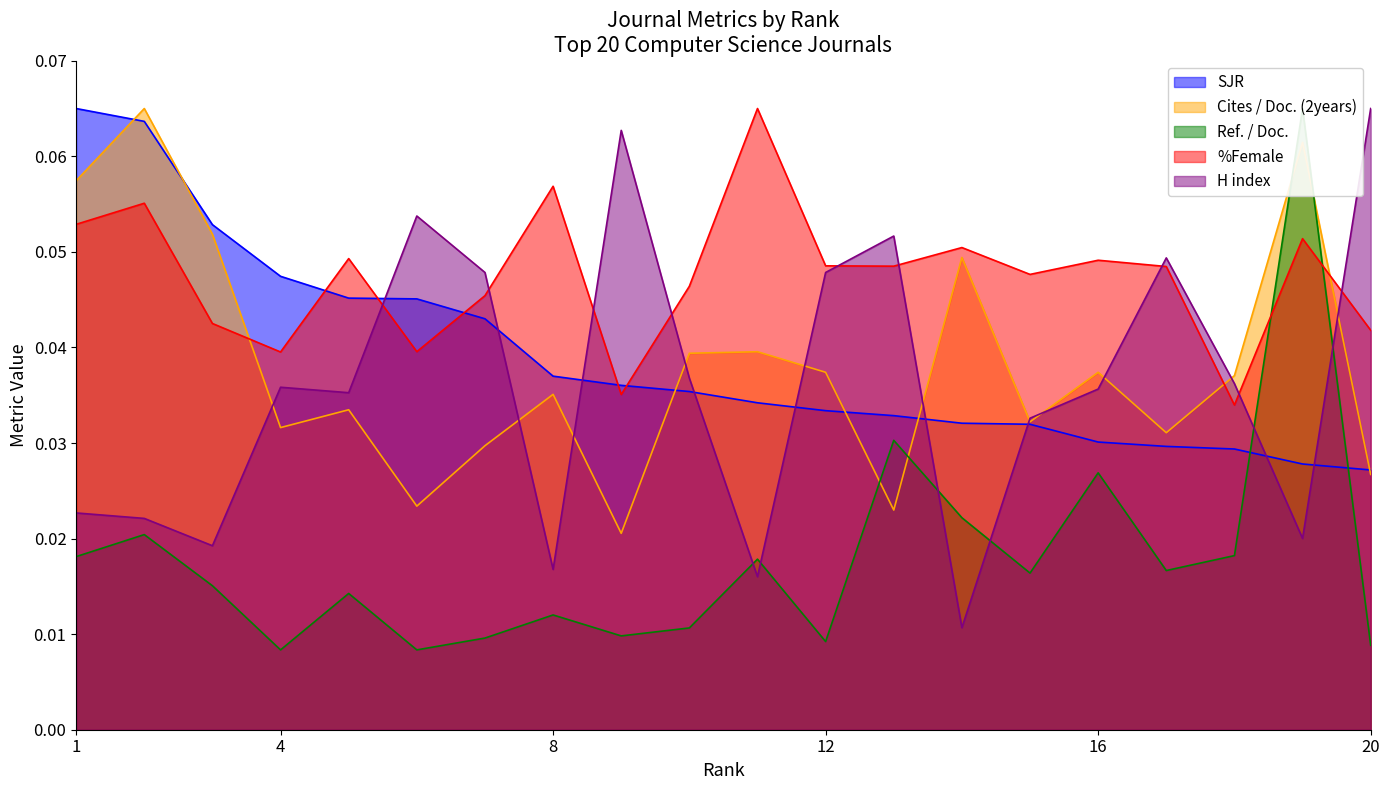

What is the difference between the maximum and minimum values in the H index series?

0.1